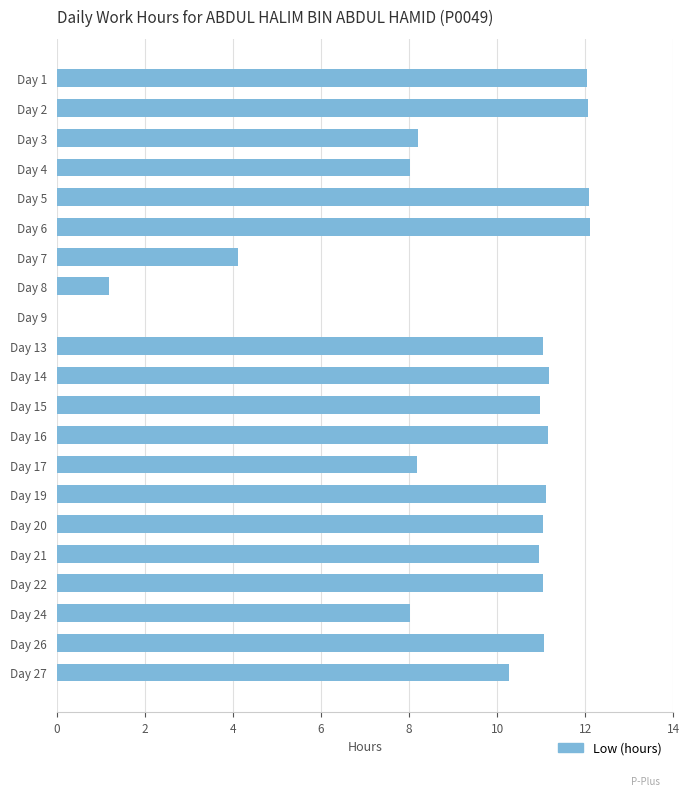

Does the chart contain stacked bars?

No